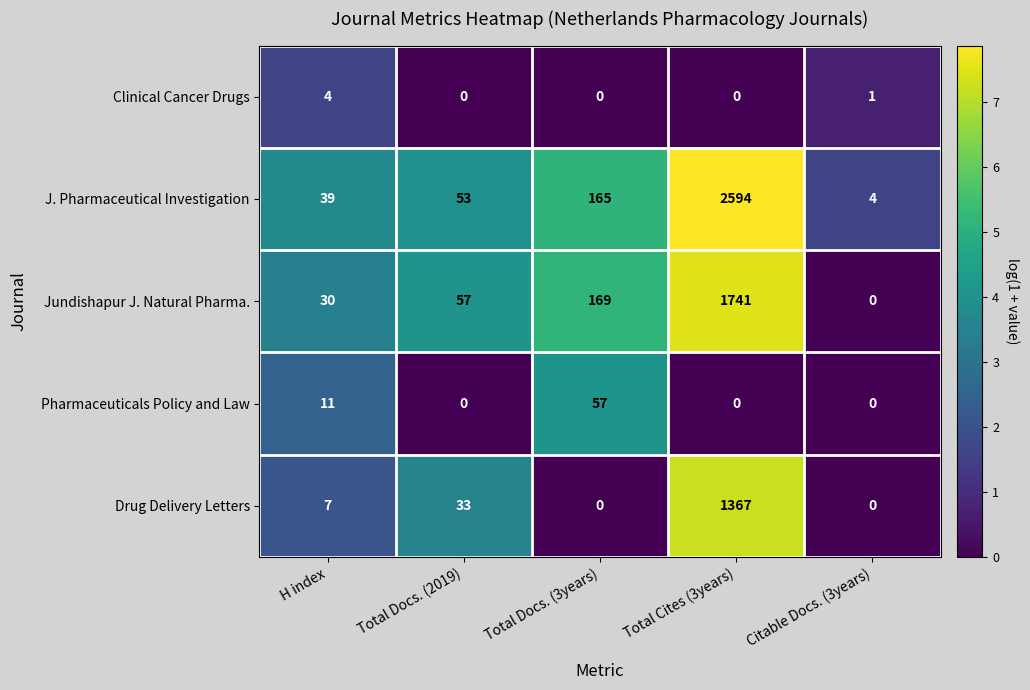

Reading left to right, list all the values displayed in this chart.

Clinical Cancer Drugs: H index=4	Total Docs. (2019)=0	Total Docs. (3years)=0	Total Cites (3years)=0	Citable Docs. (3years)=1
J. Pharmaceutical Investigation: H index=39	Total Docs. (2019)=53	Total Docs. (3years)=165	Total Cites (3years)=2594	Citable Docs. (3years)=4
Jundishapur J. Natural Pharma.: H index=30	Total Docs. (2019)=57	Total Docs. (3years)=169	Total Cites (3years)=1741	Citable Docs. (3years)=0
Pharmaceuticals Policy and Law: H index=11	Total Docs. (2019)=0	Total Docs. (3years)=57	Total Cites (3years)=0	Citable Docs. (3years)=0
Drug Delivery Letters: H index=7	Total Docs. (2019)=33	Total Docs. (3years)=0	Total Cites (3years)=1367	Citable Docs. (3years)=0